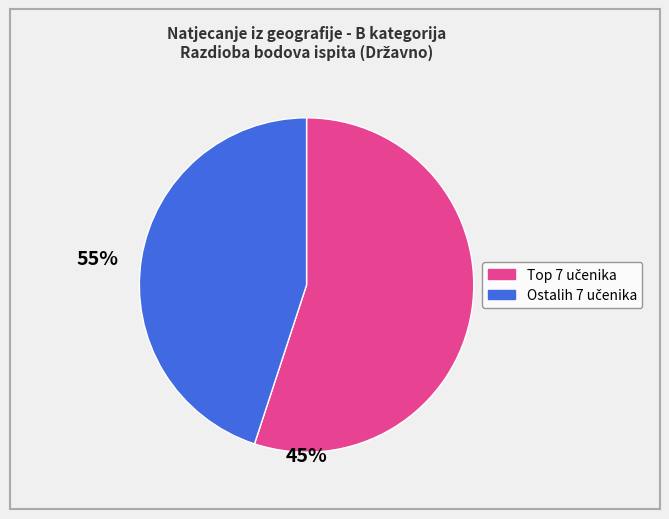

Is there a majority slice in this chart?

Yes